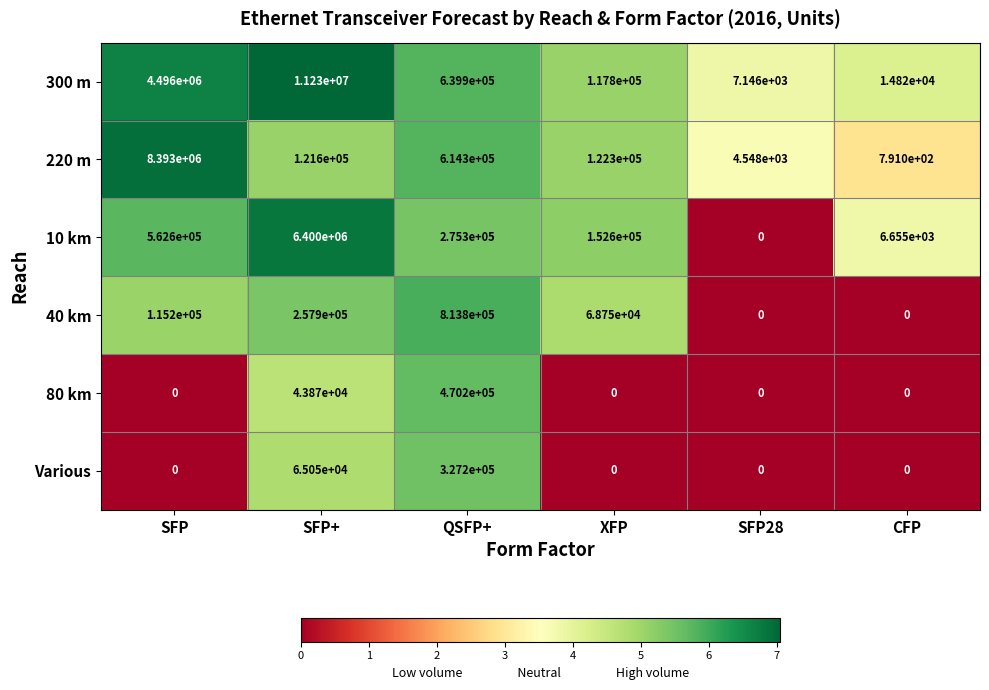

What is the spread (max minus min) of values at XFP?

152600